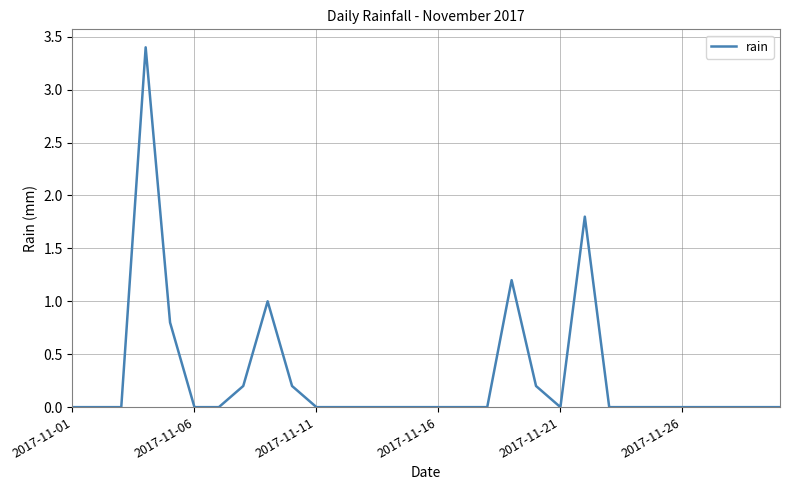

What is the maximum value shown in the chart?

3.4